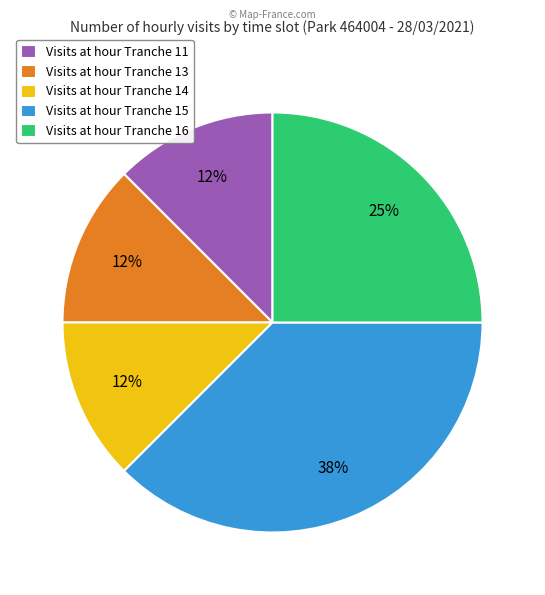

Is there a majority slice in this chart?

No